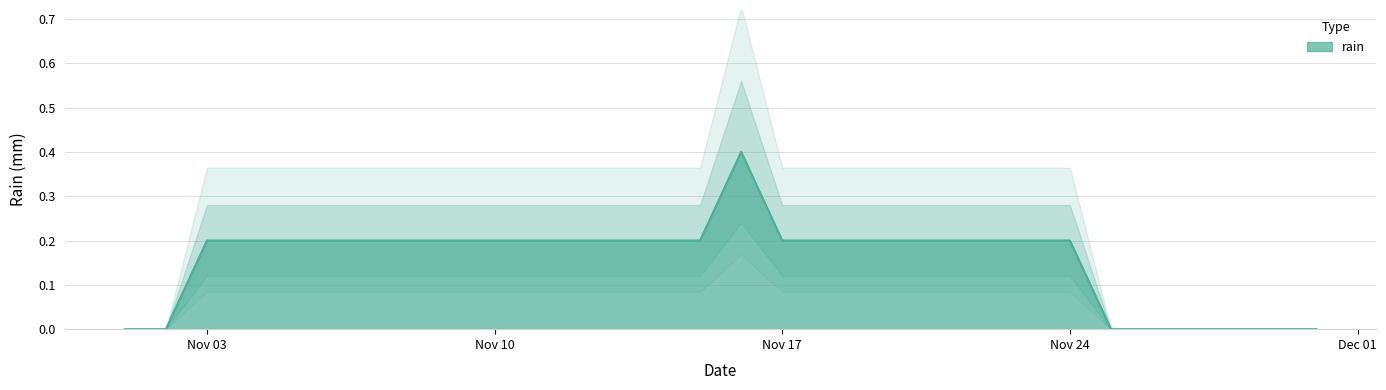

The value of rain at Nov 24 is 0.2. True or false?

True